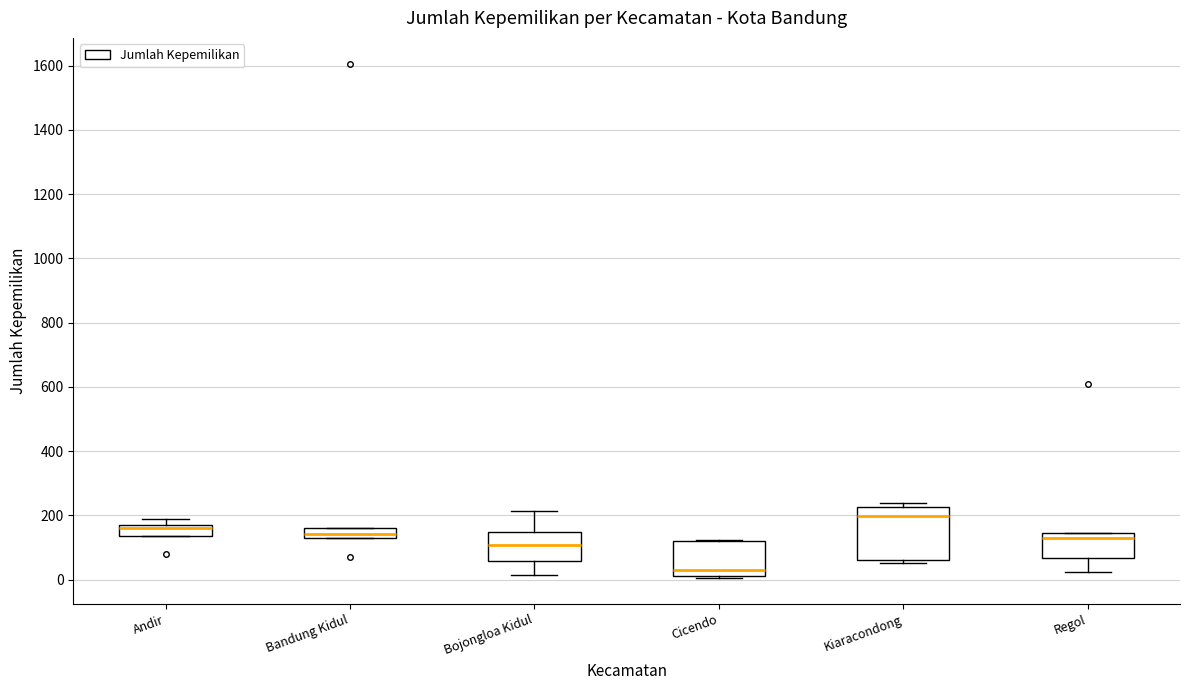

Where is the lower edge of the box for Andir on the y-axis? The values are not printed on the chart, so give them approximately, as read against the axis.

140